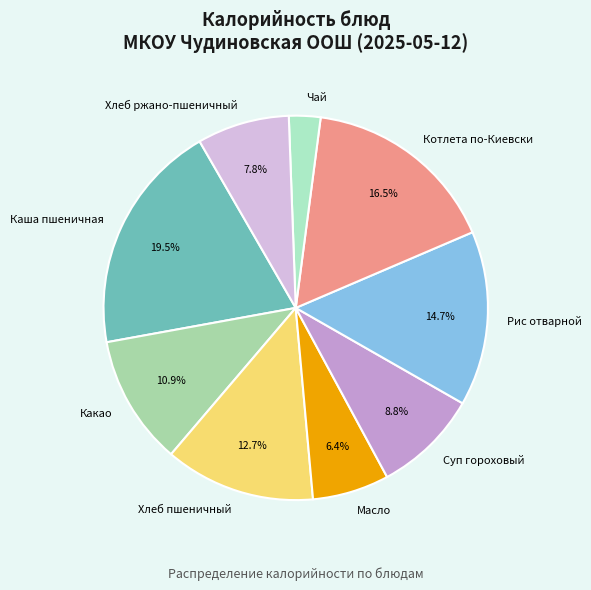

What percentage is the Суп гороховый slice, to the nearest percent?

9%